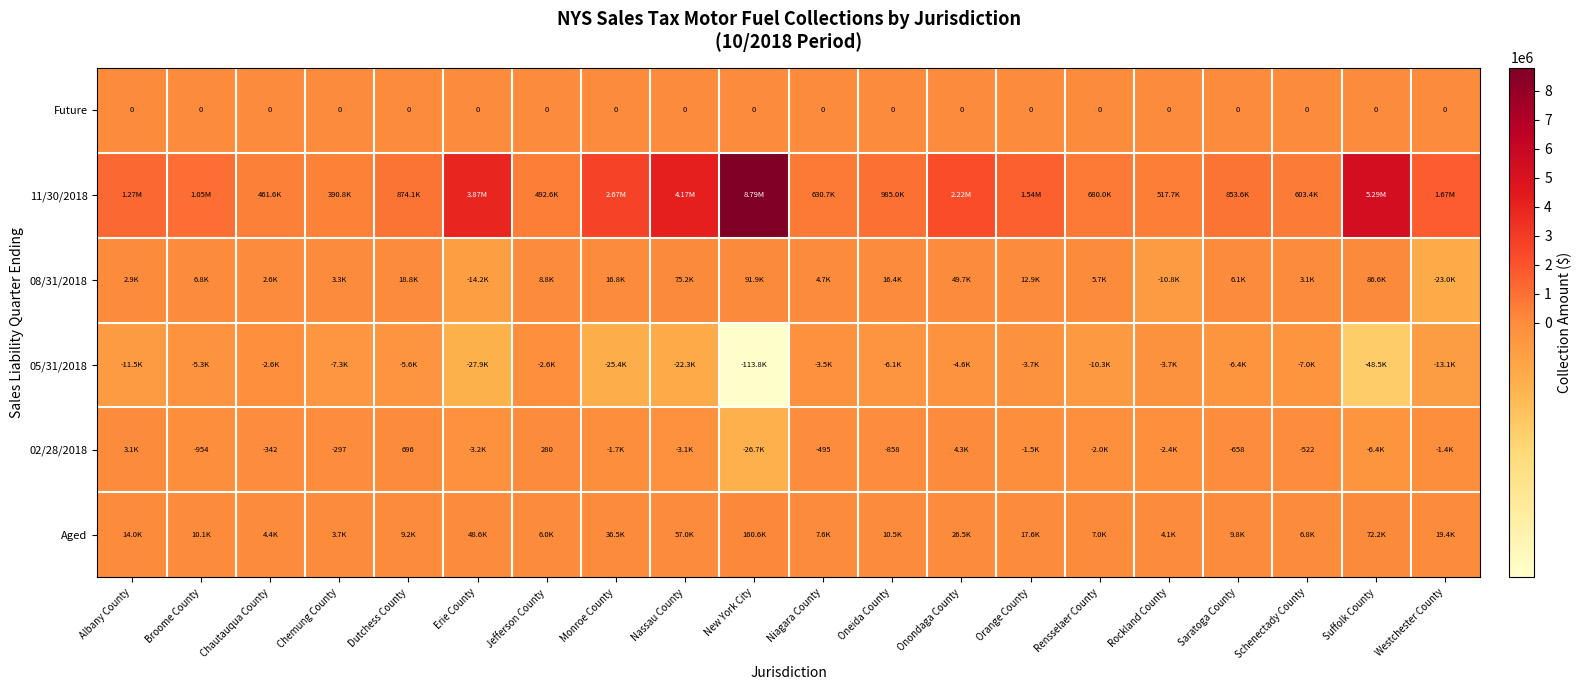

Count the number of categories in the chart.

20